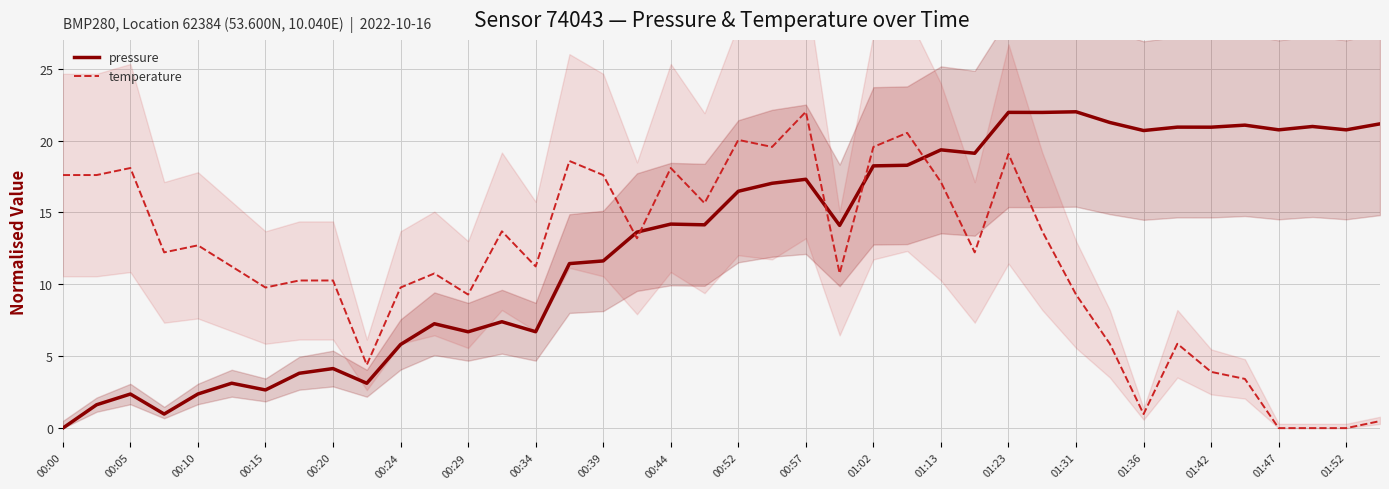

What is the sum of the pressure values at 01:36 and 01:23?

42.7